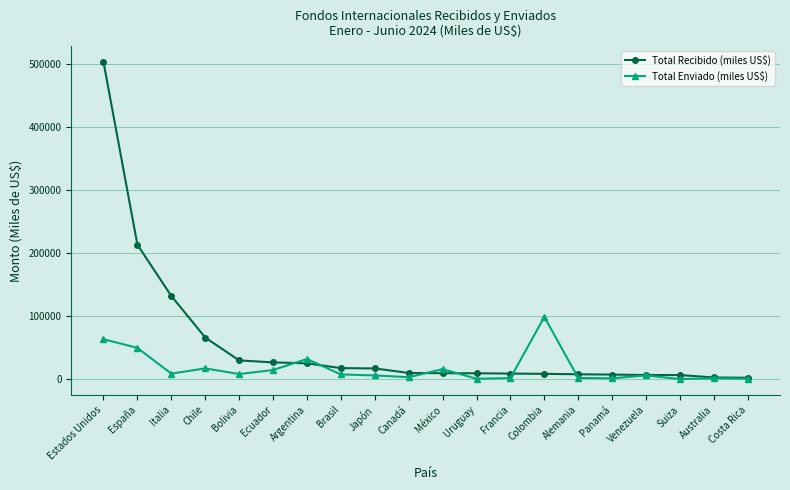

At how many categories does at least one series exceed 209933?

2